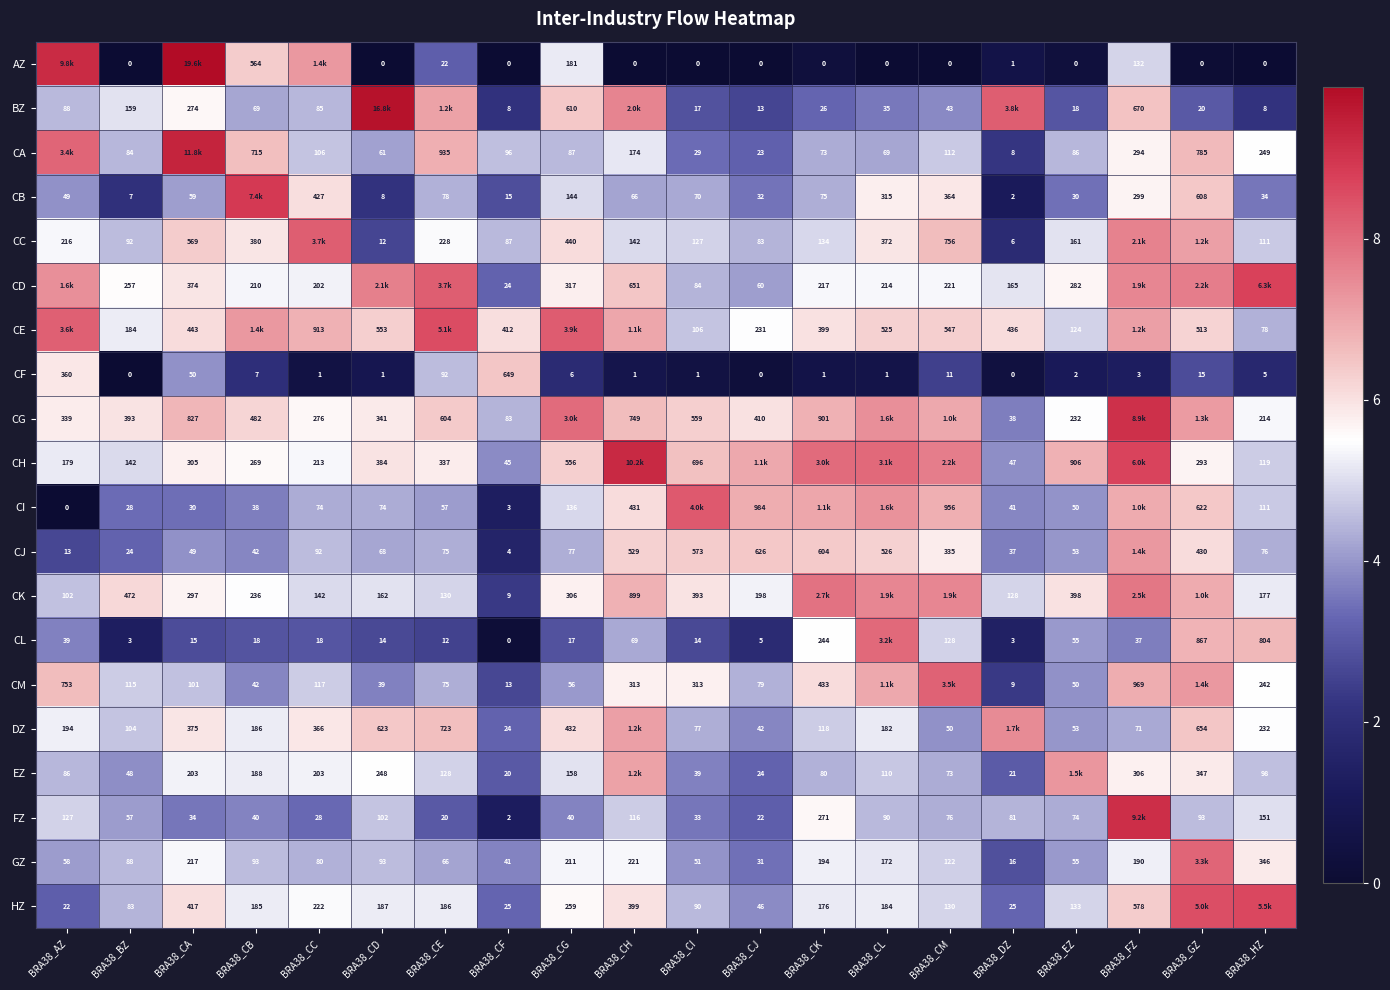

At BRA38_CF, list the series in order from largest to smallest.

CF, CE, CA, CC, CG, CH, GZ, HZ, DZ, CD, EZ, CB, CM, CK, BZ, CJ, CI, FZ, CL, AZ